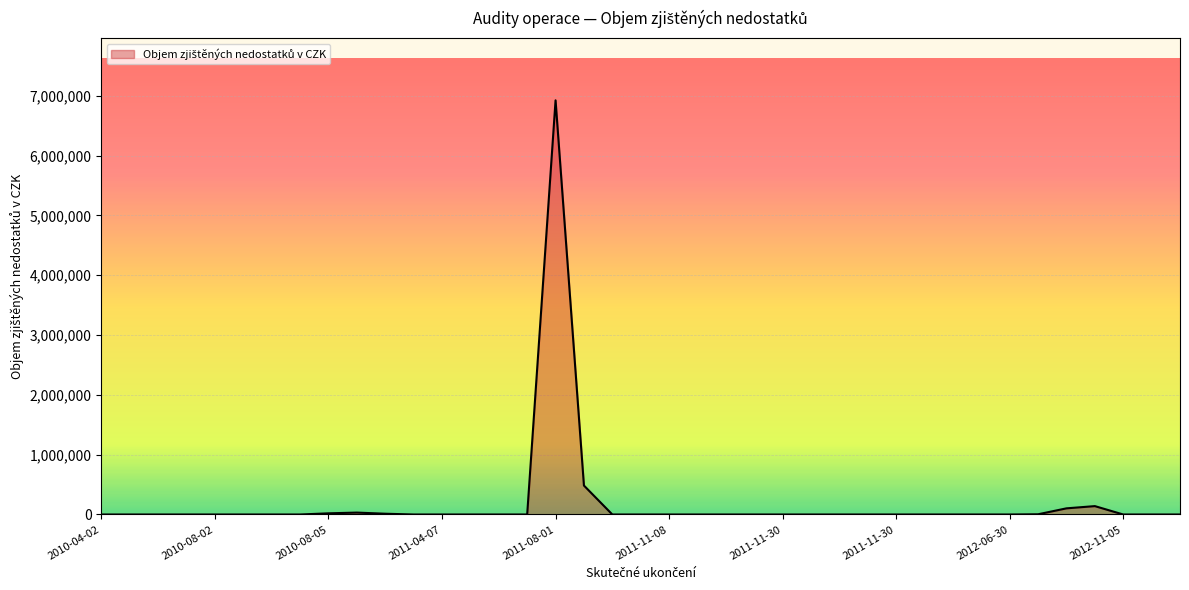

What is the difference between the maximum and minimum values?

6925224.1